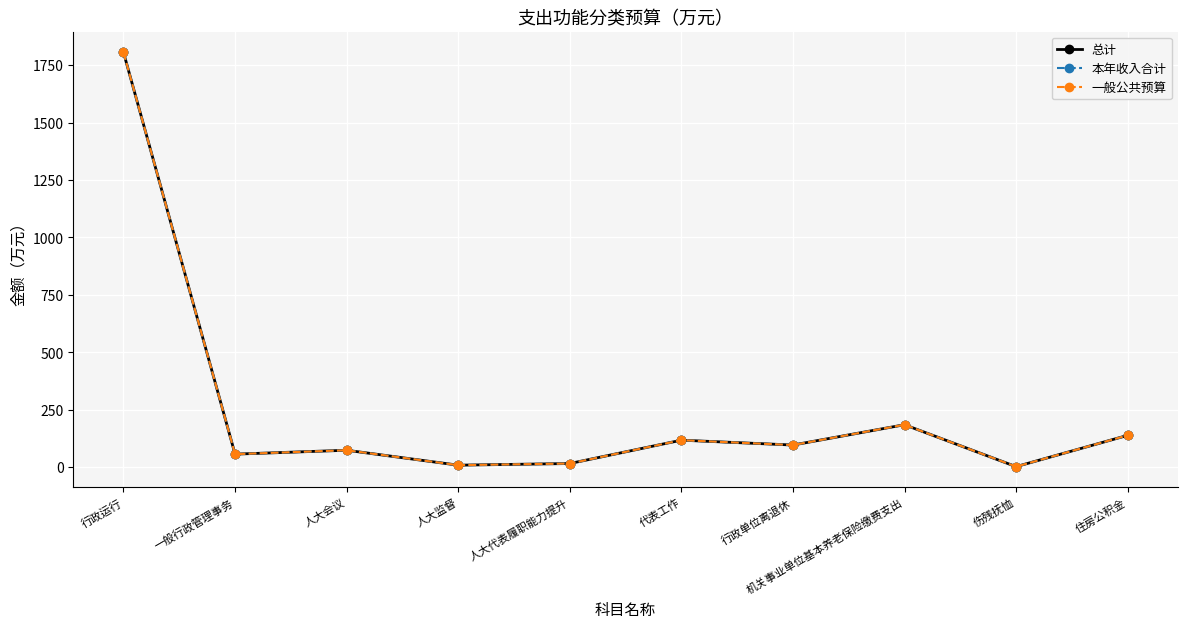

True or false: 总计 and 本年收入合计 cross at least once.

False